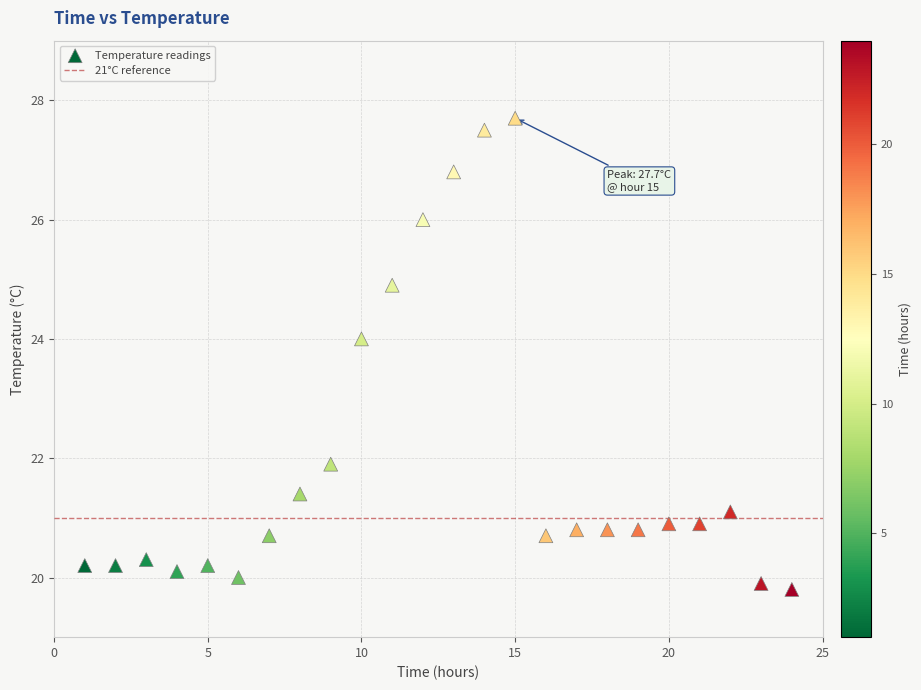

What is the range of X values (max minus min)?

23.0